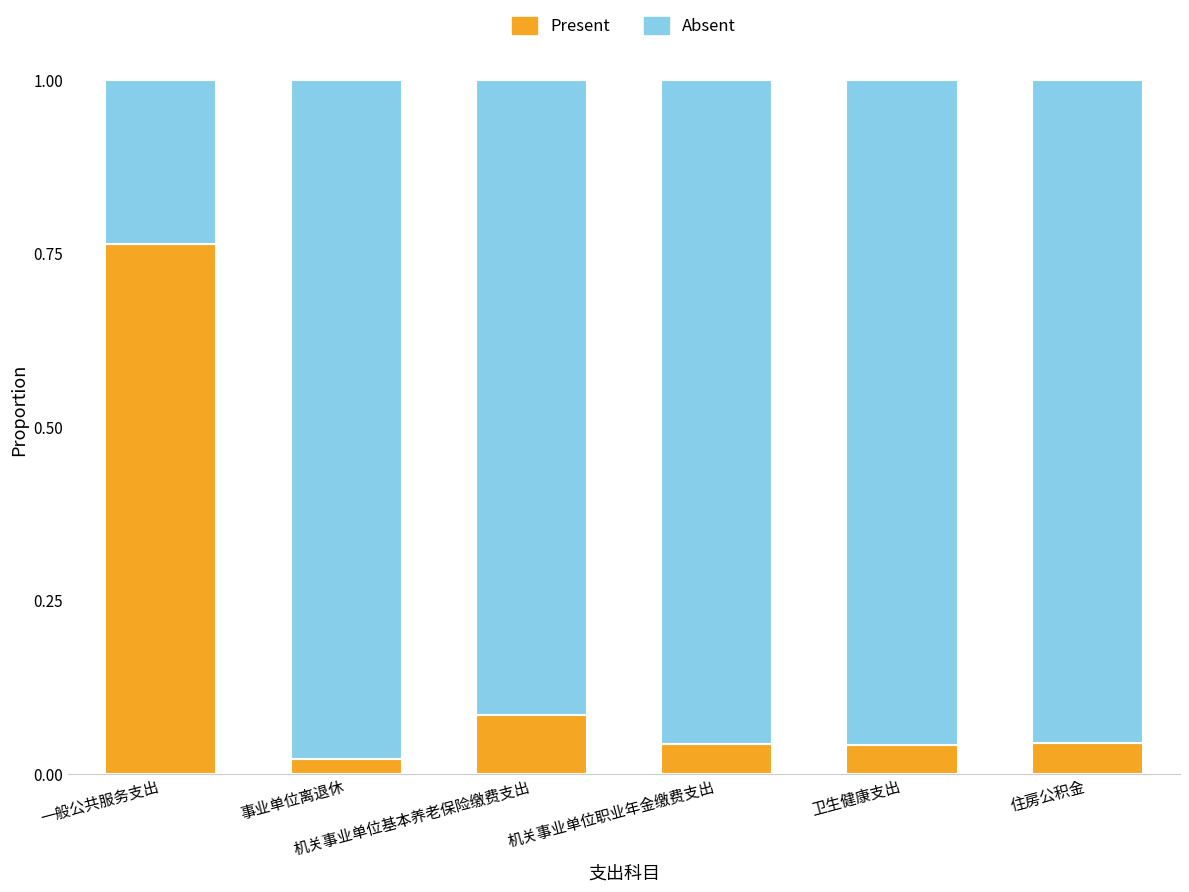

The Absent series shows 1.0 at 卫生健康支出. True or false?

True